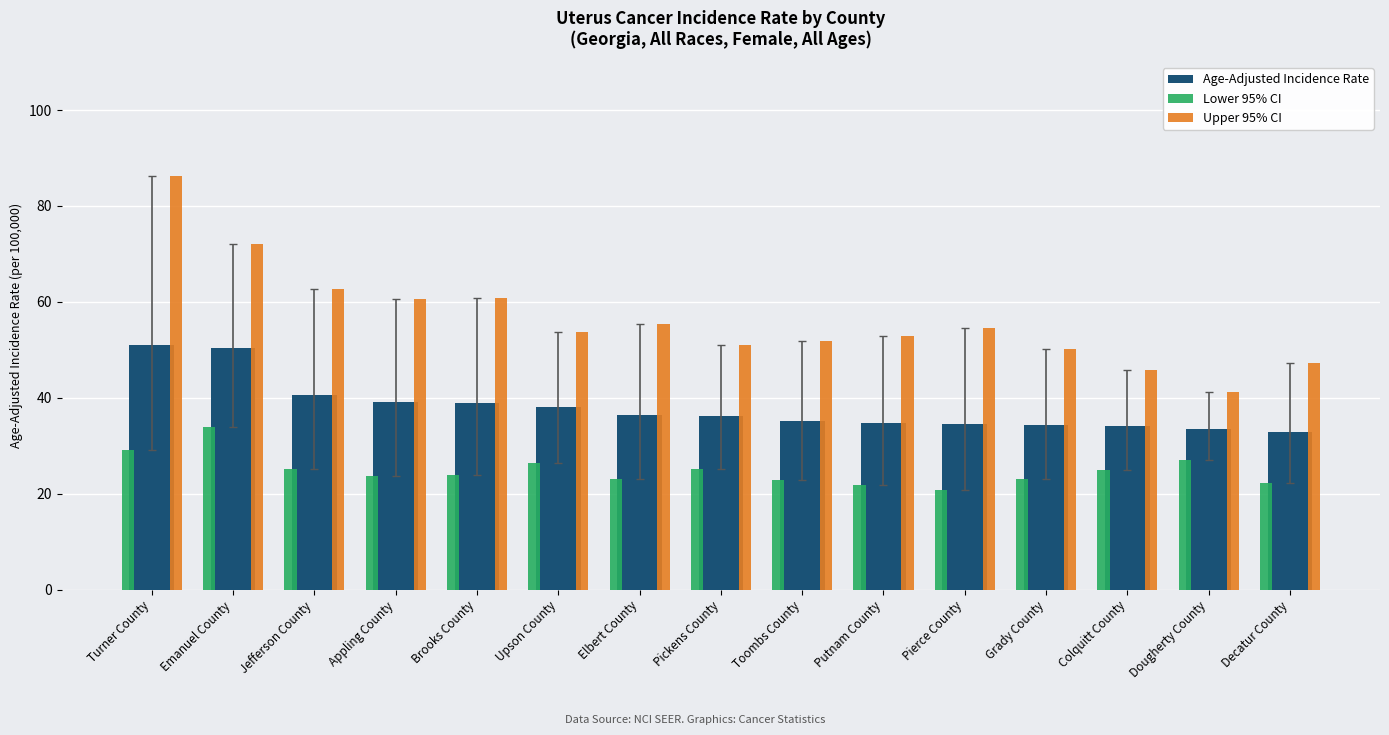

The value of Age-Adjusted Incidence Rate at Toombs County is 7.8. True or false?

False